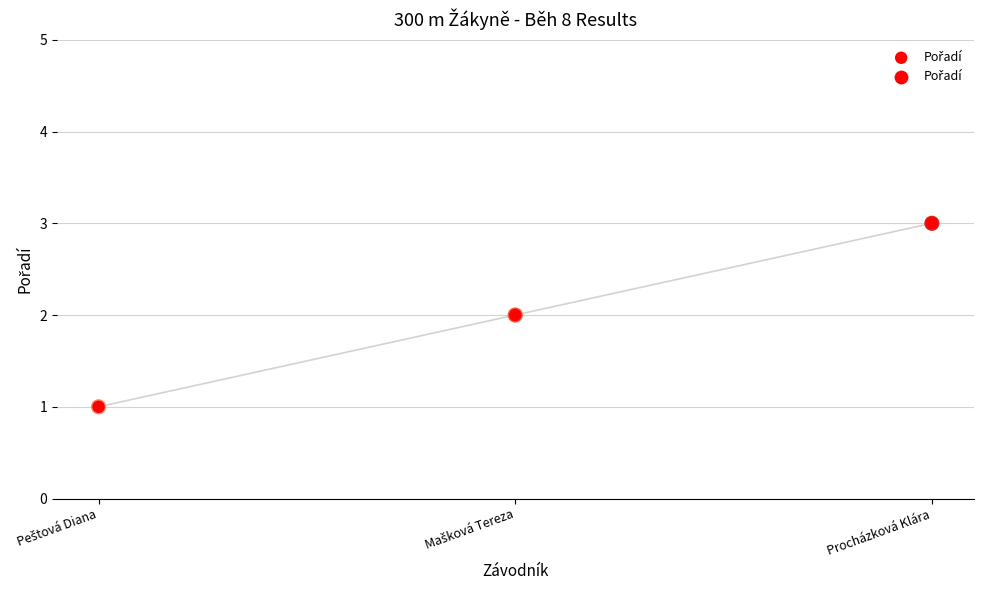

What is the change in value from Peštová Diana to Procházková Klára?

+2